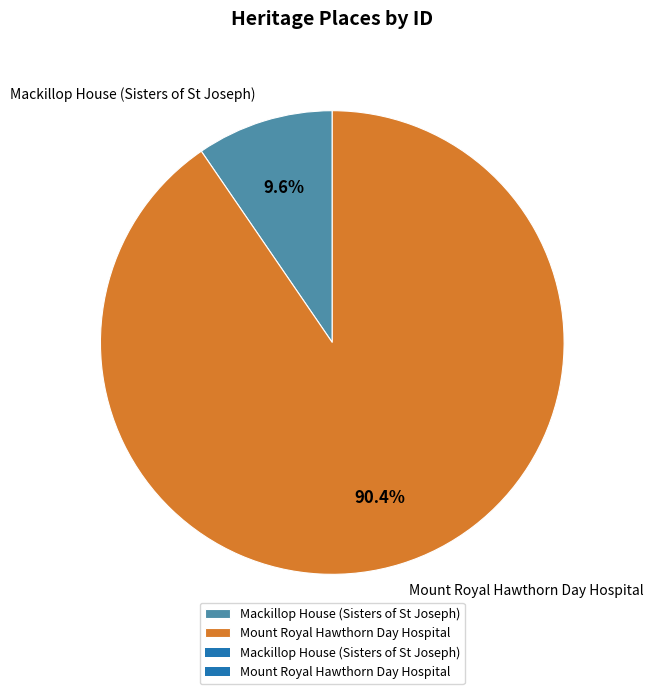

What is the total percentage of Mackillop House (Sisters of St Joseph) and Mount Royal Hawthorn Day Hospital?

100.0%